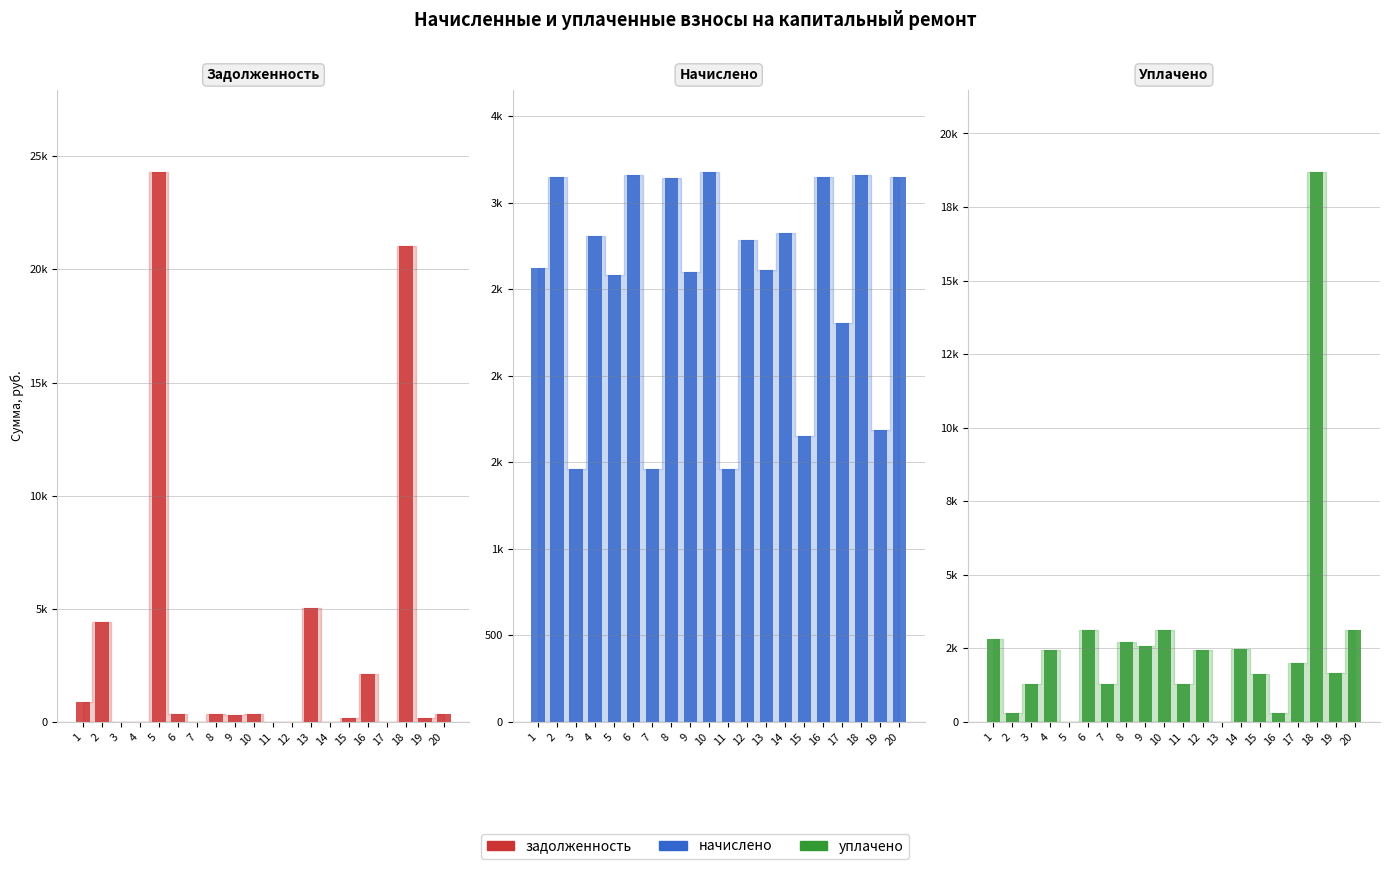

Reading left to right, transcribe all the data shown in this chart.

задолженность: 1=876.7	2=4430.3	3=0.0	4=0.0	5=24281.0	6=350.6	7=0.0	8=349.2	9=288.8	10=352.8	11=0.0	12=0.0	13=5024.2	14=0.0	15=183.6	16=2119.6	17=0.0	18=21050.3	19=187.2	20=349.8
начислено: 1=2621.1	2=3148.5	3=1463.9	4=2808.2	5=2583.4	6=3159.3	7=1463.9	8=3143.1	9=2599.5	10=3175.4	11=1463.9	12=2784.3	13=2610.3	14=2827.4	15=1652.3	16=3148.5	17=2305.9	18=3159.3	19=1684.5	20=3148.5
уплачено: 1=2818.9	2=306.4	3=1280.9	4=2457.2	5=0.0	6=3119.0	7=1280.9	8=2713.7	9=2566.6	10=3135.3	11=1280.9	12=2436.3	13=0.0	14=2473.9	15=1631.4	16=310.1	17=2017.7	18=18674.8	19=1663.2	20=3108.7